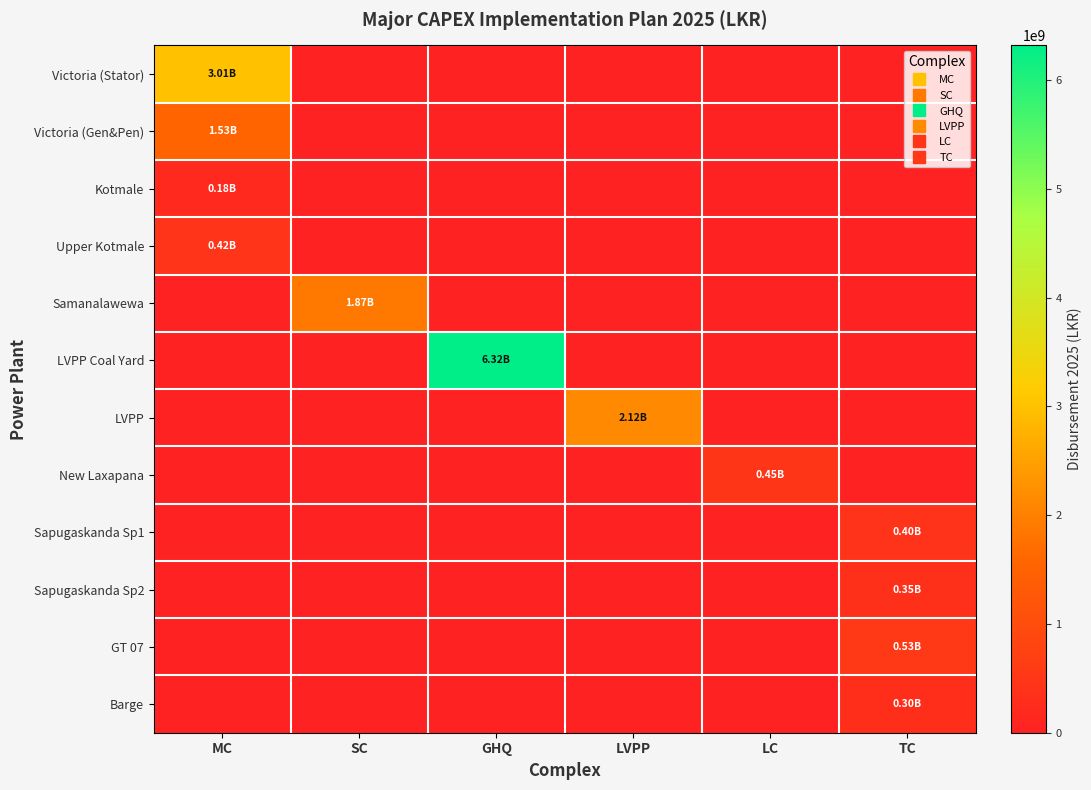

Between SC and LC, which series saw the biggest shift?

Samanalawewa